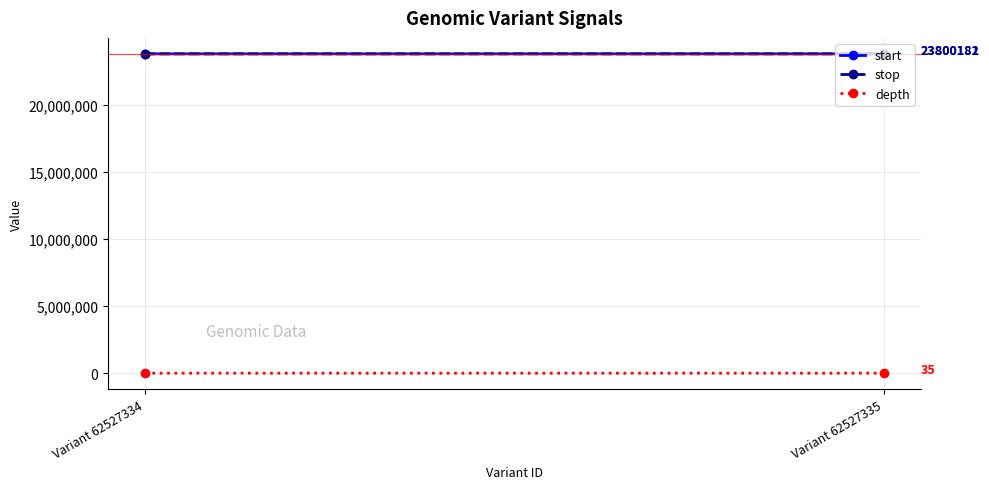

Where is start nearest to the value 23799930?

Variant 62527334